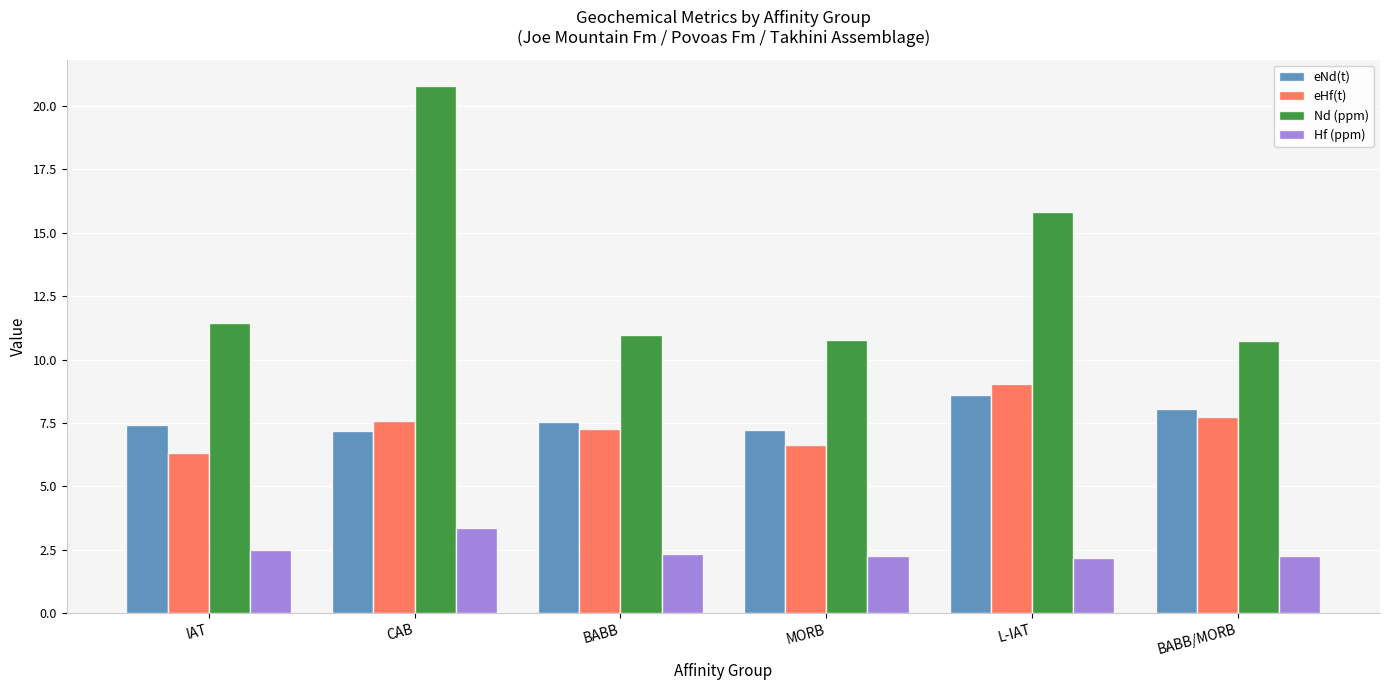

What is the approximate value of Nd (ppm) at BABB?

11.0